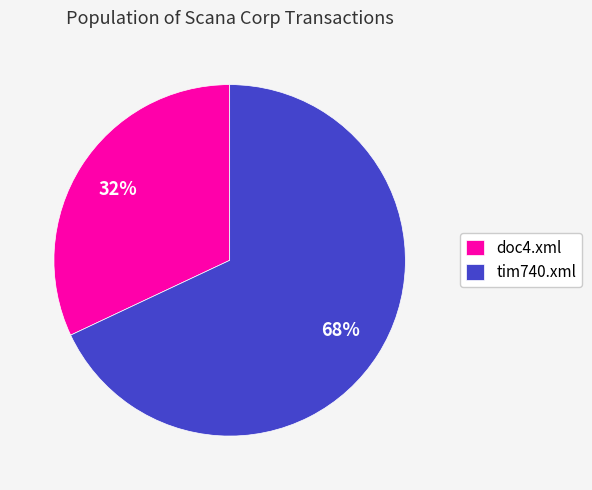

Which has a higher value, doc4.xml or tim740.xml?

tim740.xml